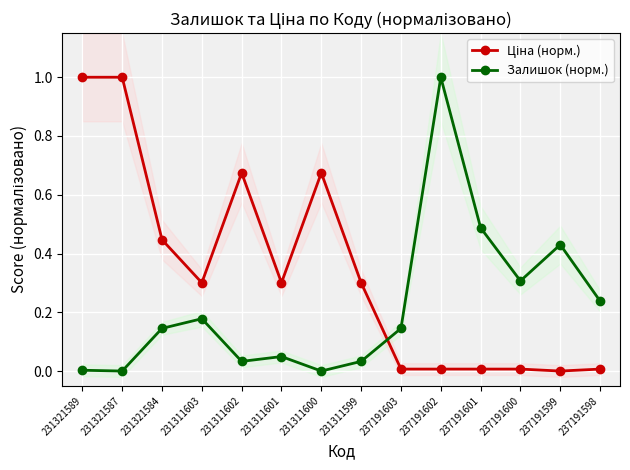

At which category is the sum across all series the highest?

237191602